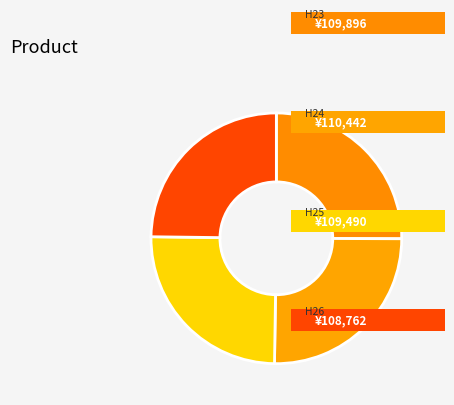

How many slices are in this pie chart?

4